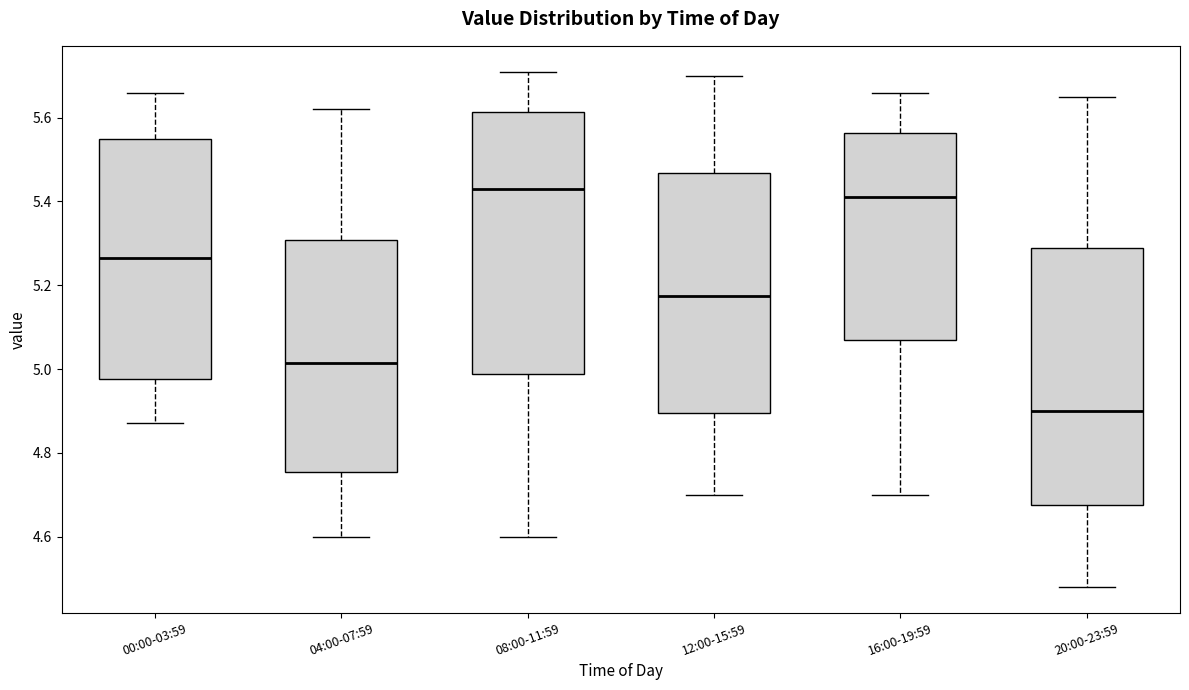

Where does the lower whisker of the box for 00:00-03:59 end on the y-axis? The values are not printed on the chart, so give them approximately, as read against the axis.

4.88